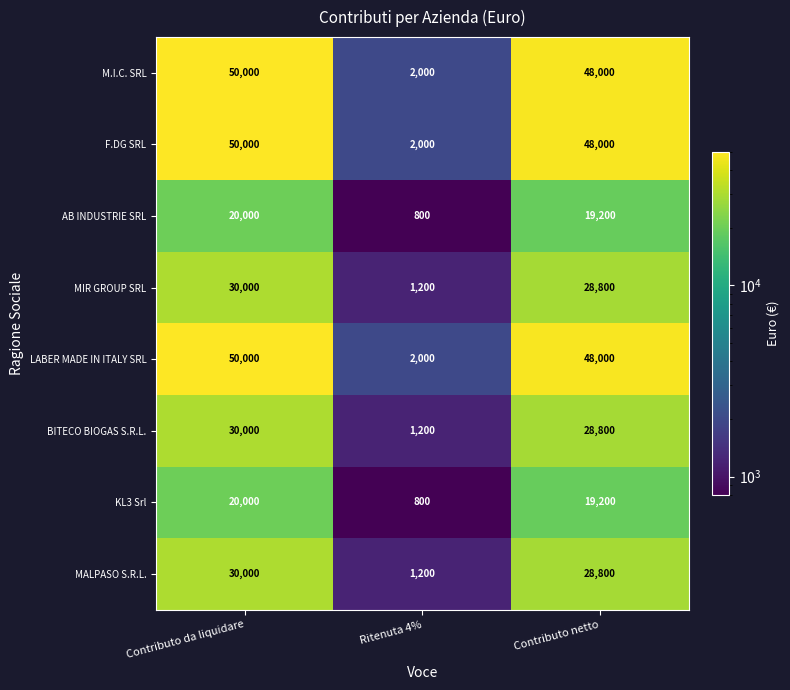

What is the difference between the highest and lowest values at Contributo da liquidare?

30000